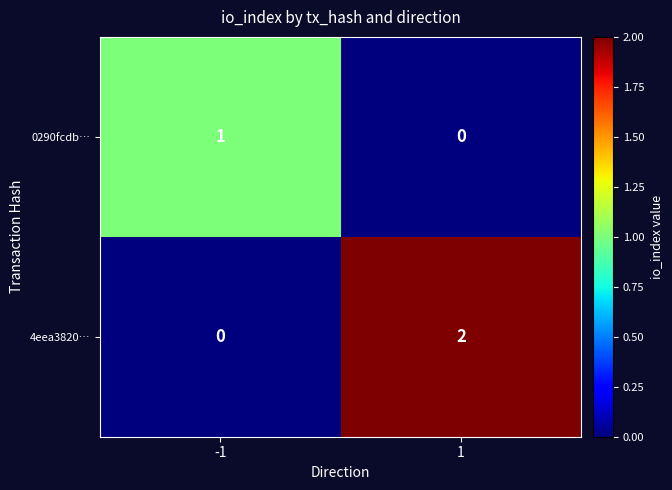

How many data points in 0290fcdb… are less than 1?

1